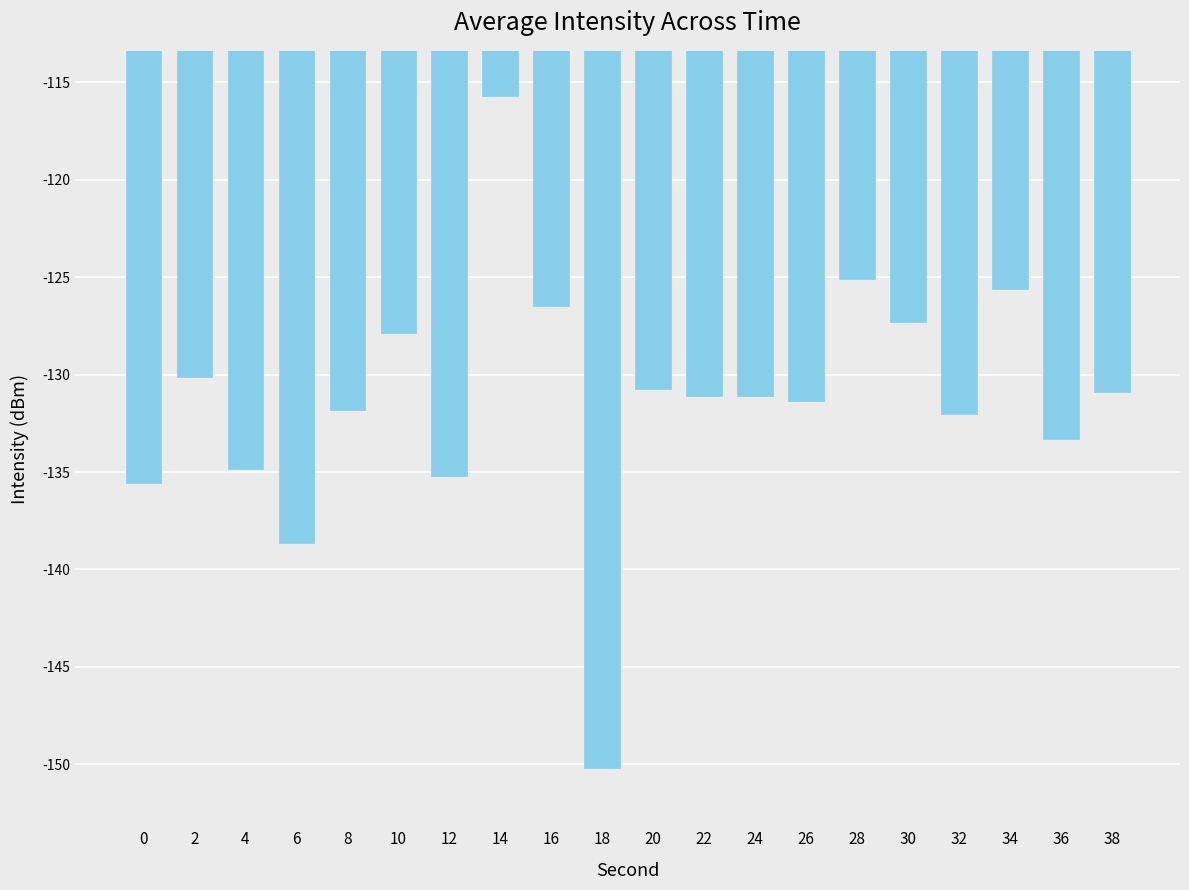

What is the difference between the maximum and minimum values?

34.5